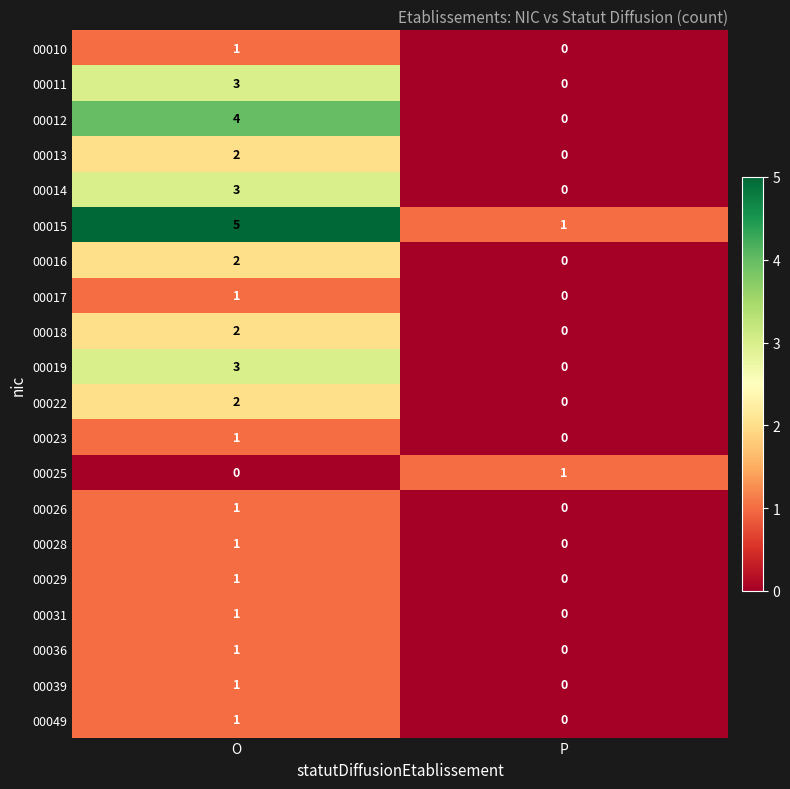

What is the greatest value displayed?

5